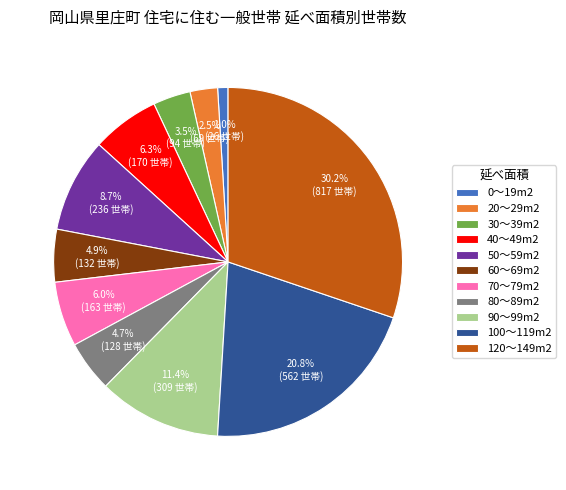

Is it true that 30～39m2 is 10% of the pie?

False